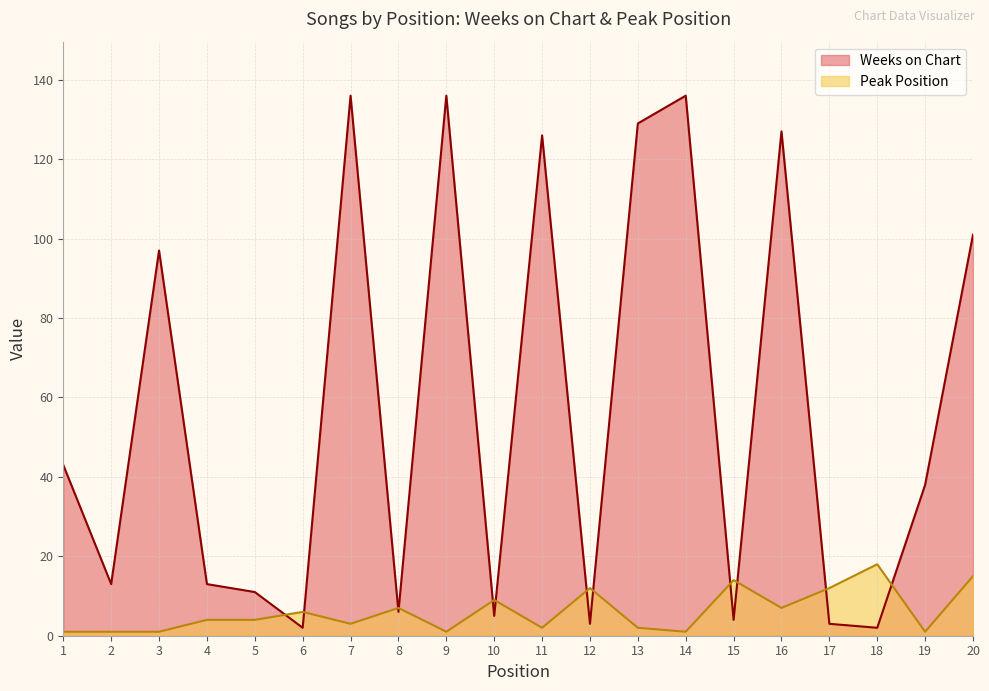

Which series changed the most between 4 and 17?

Weeks on Chart